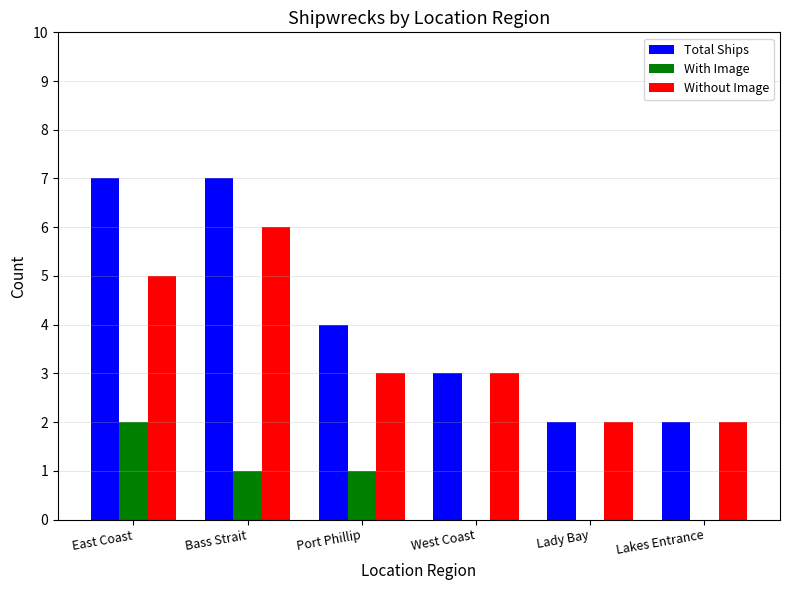

Which series has the largest total across all categories?

Total Ships